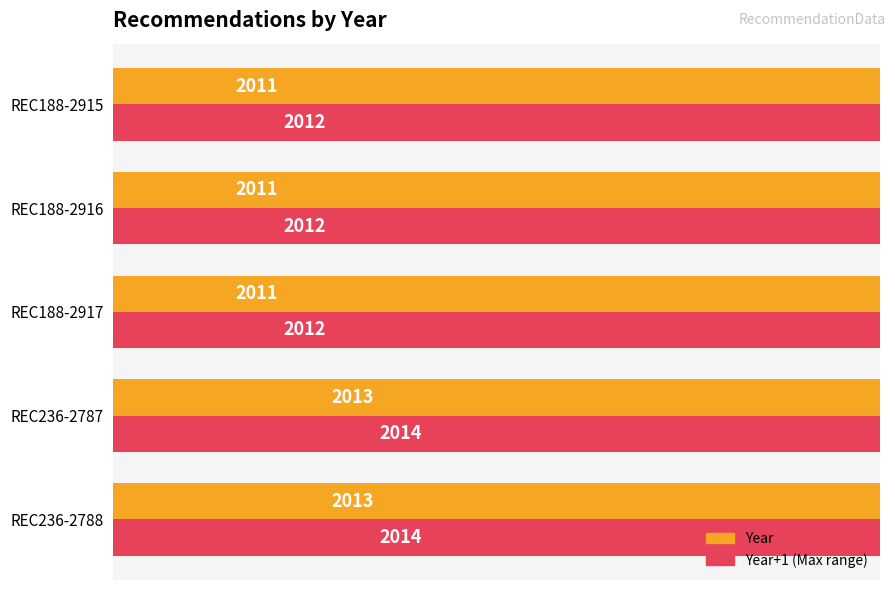

Reading right to left, extract all data points from this chart.

Year: 2011	2011	2011	2013	2013
Year+1 (Max range): 2012	2012	2012	2014	2014